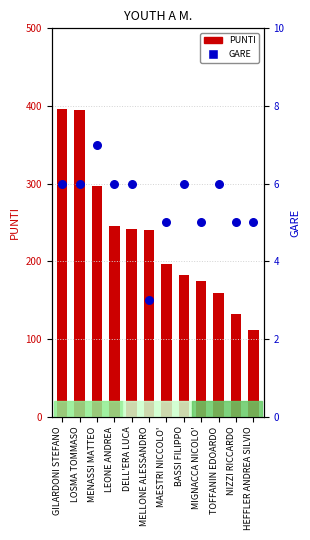

Which series contains the highest Y value?

PUNTI